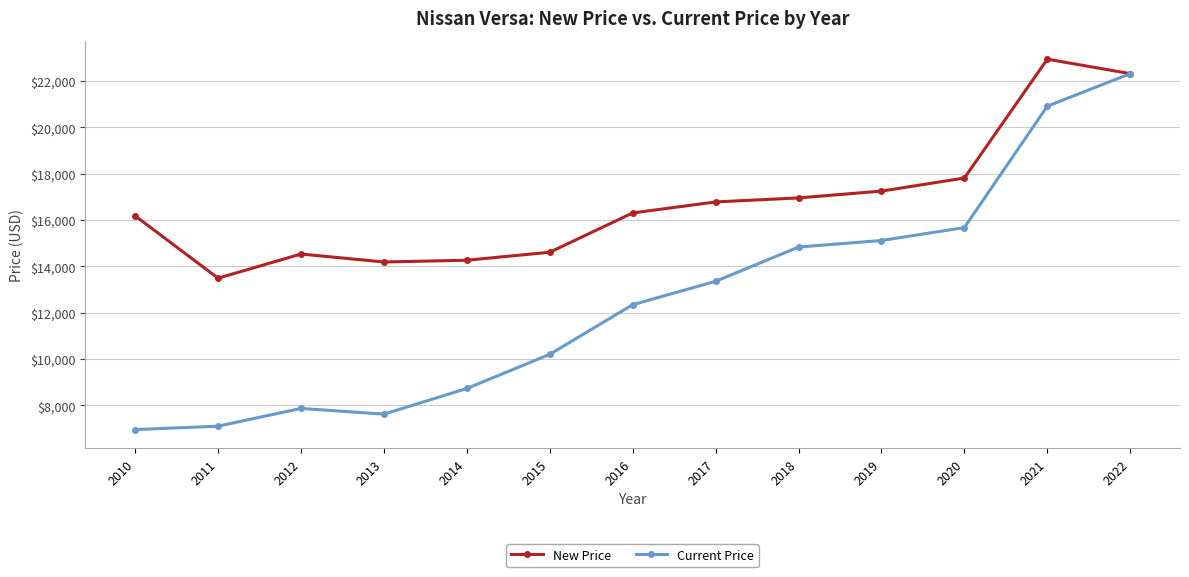

What is the approximate value of Current Price at 2022?

22310